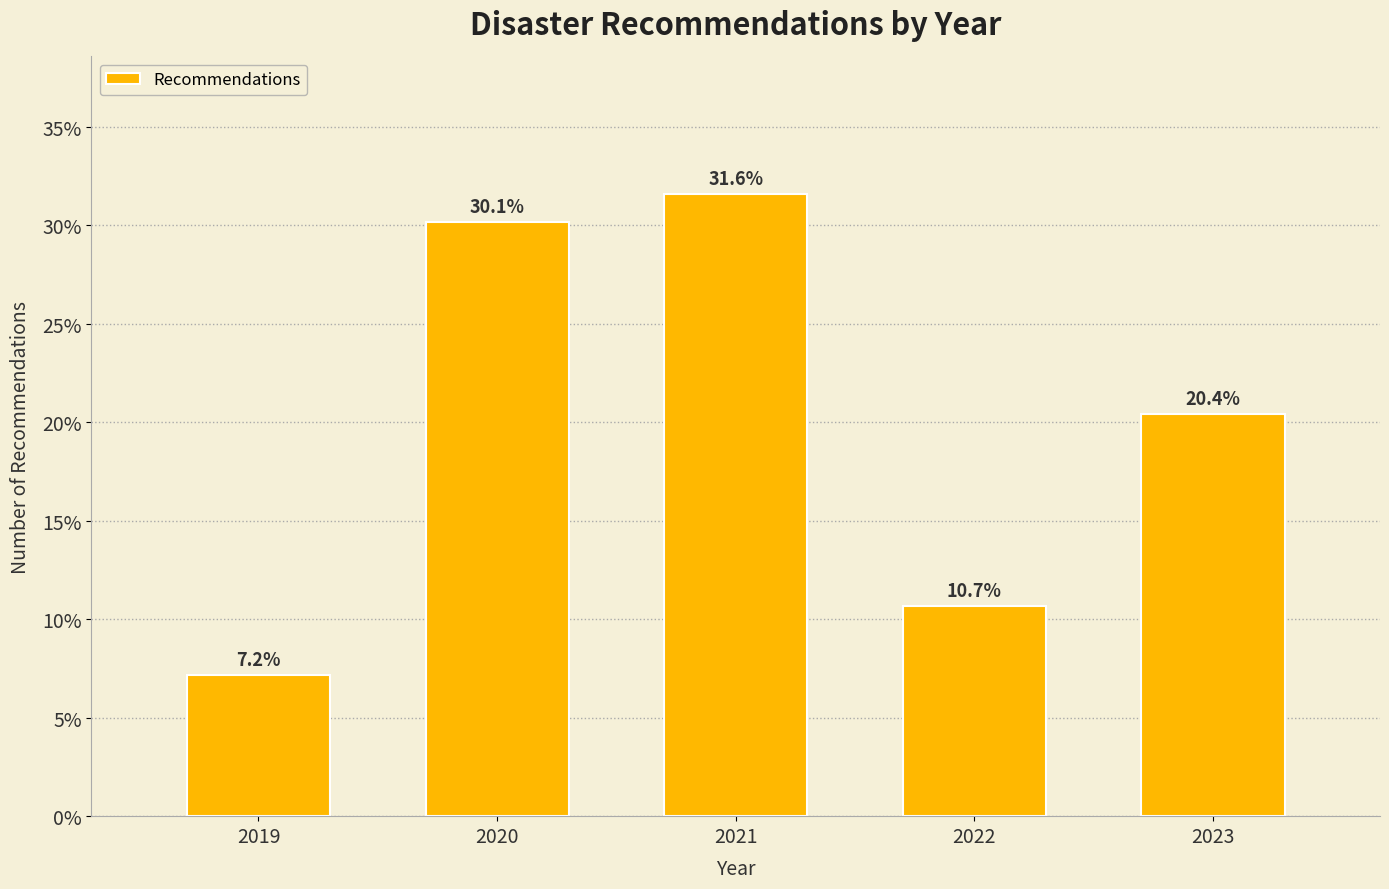

Reading left to right, transcribe all the data shown in this chart.

2019=7.2	2020=30.1	2021=31.6	2022=10.7	2023=20.4